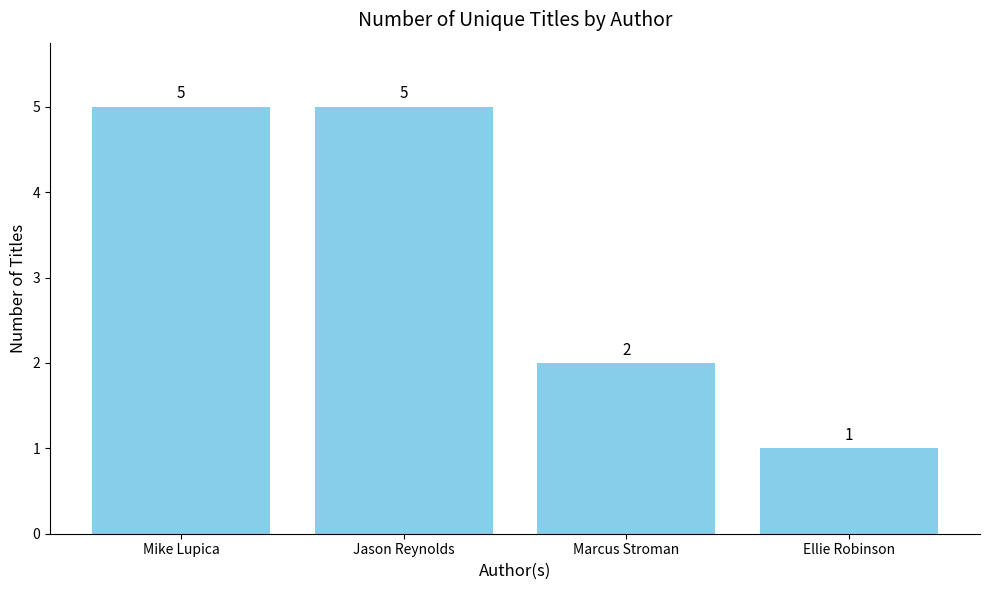

Does the chart contain stacked bars?

No